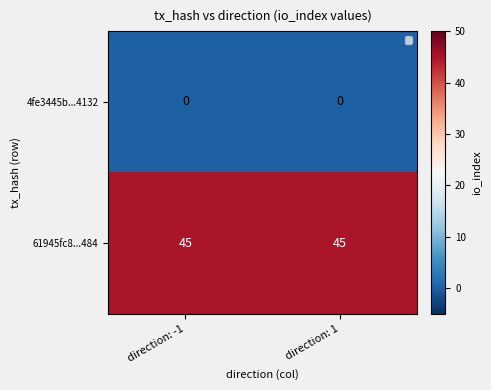

What is the spread (max minus min) of values at direction: 1?

45